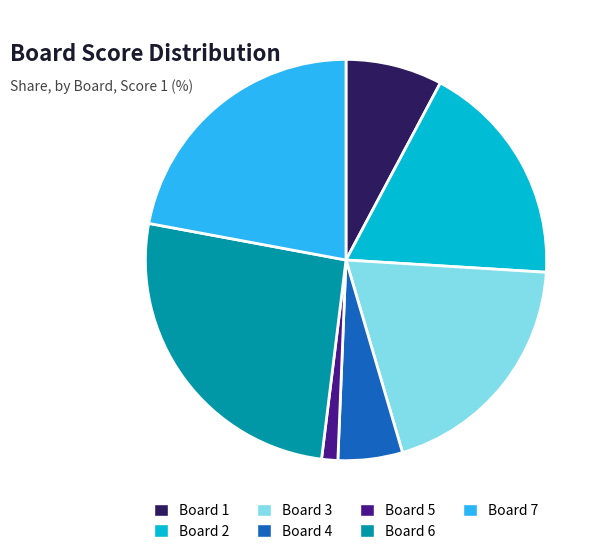

Is there a majority slice in this chart?

No